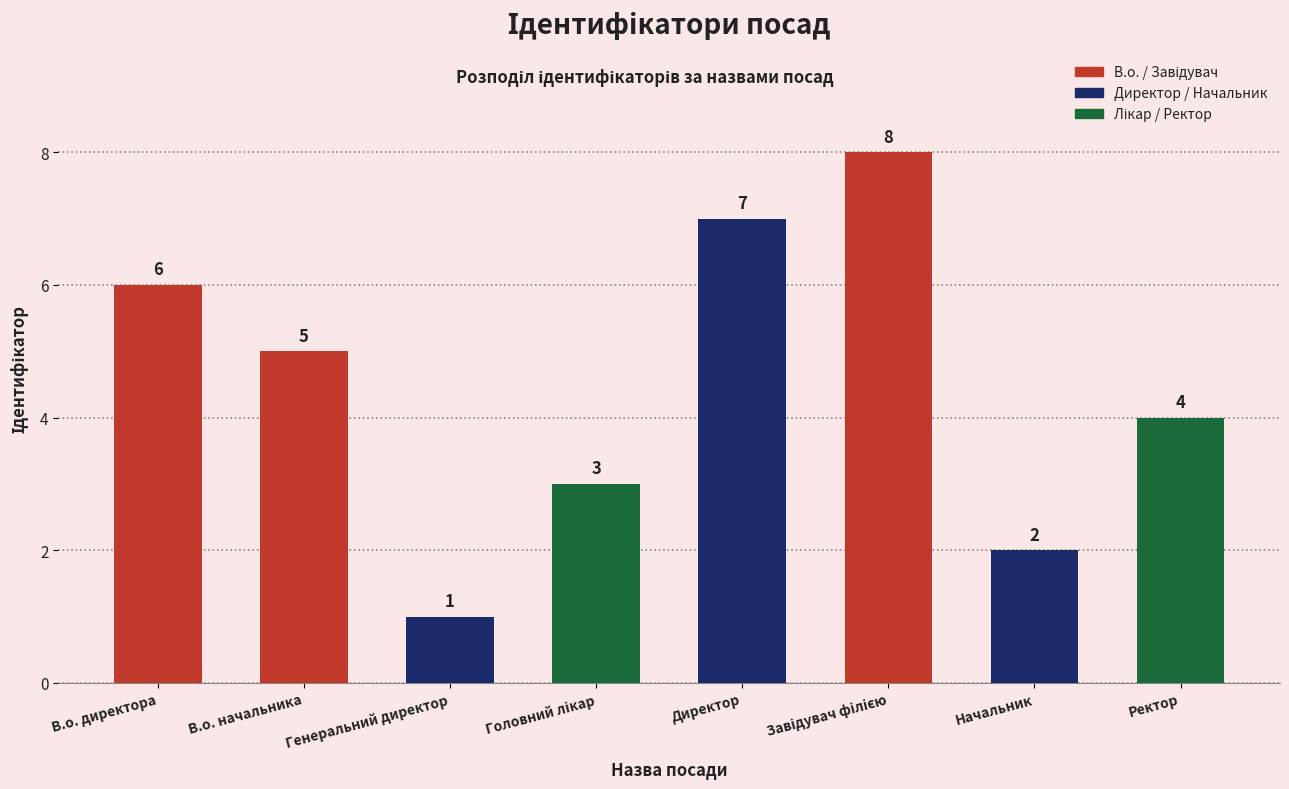

Which label corresponds to the smallest value in the chart?

Генеральний директор